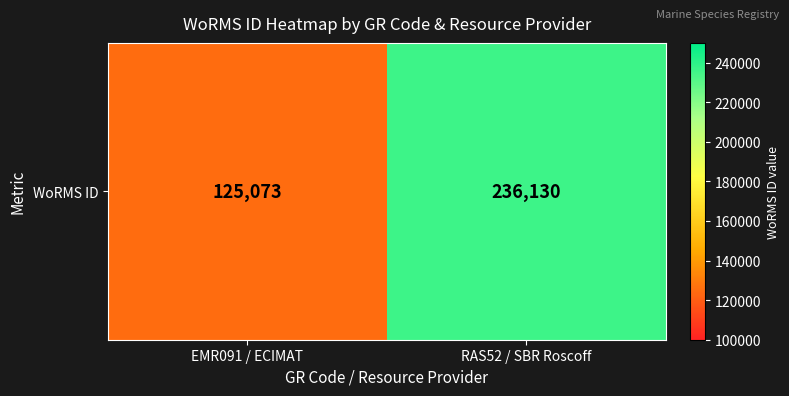

What is the change in value from EMR091 / ECIMAT to RAS52 / SBR Roscoff?

+111057